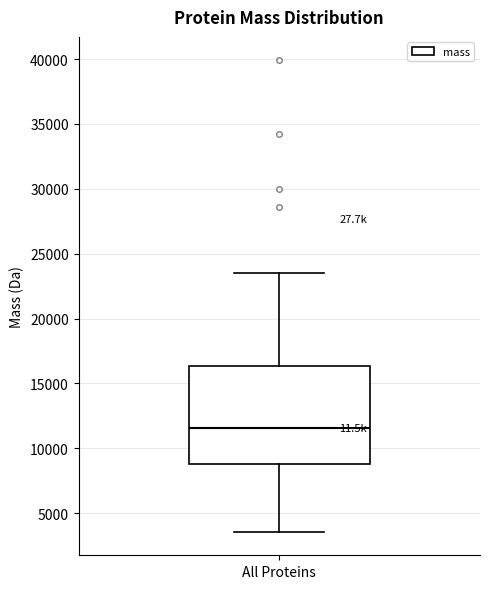

Where is the lower edge of the box for All Proteins on the y-axis? The values are not printed on the chart, so give them approximately, as read against the axis.

9000